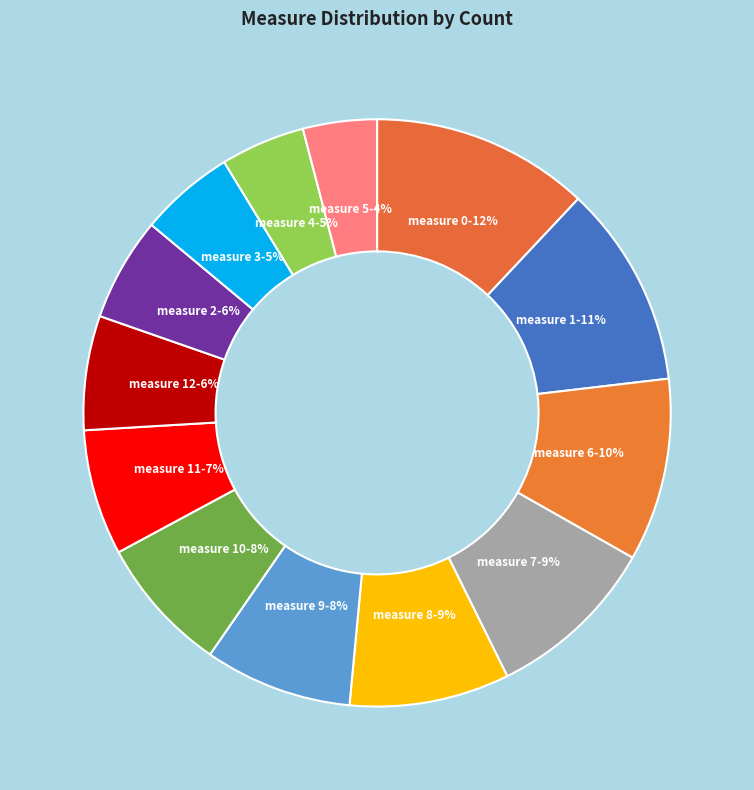

Does any single category account for the majority?

No